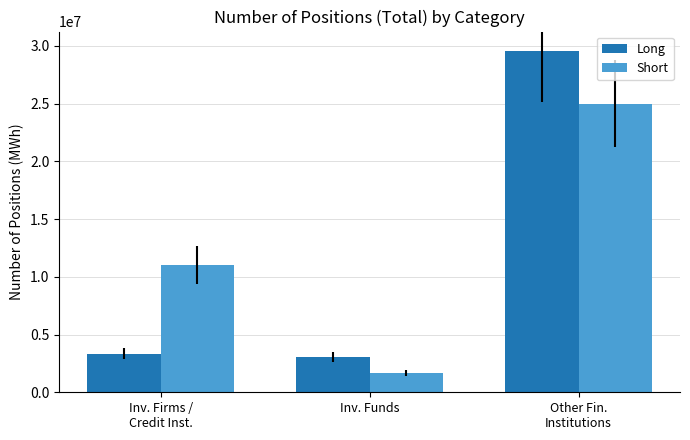

True or false: Short has a value of 32985784 at Other Fin.
Institutions.

False